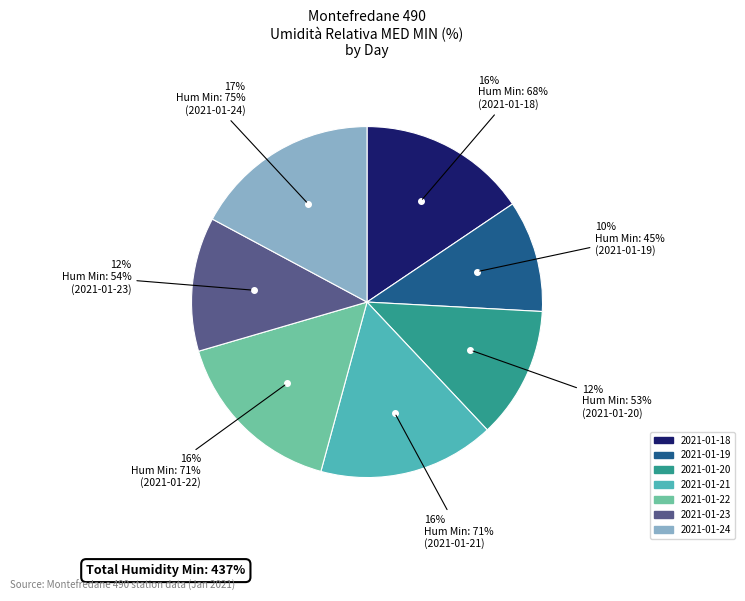

To the nearest percent, what is the average slice percentage?

14%